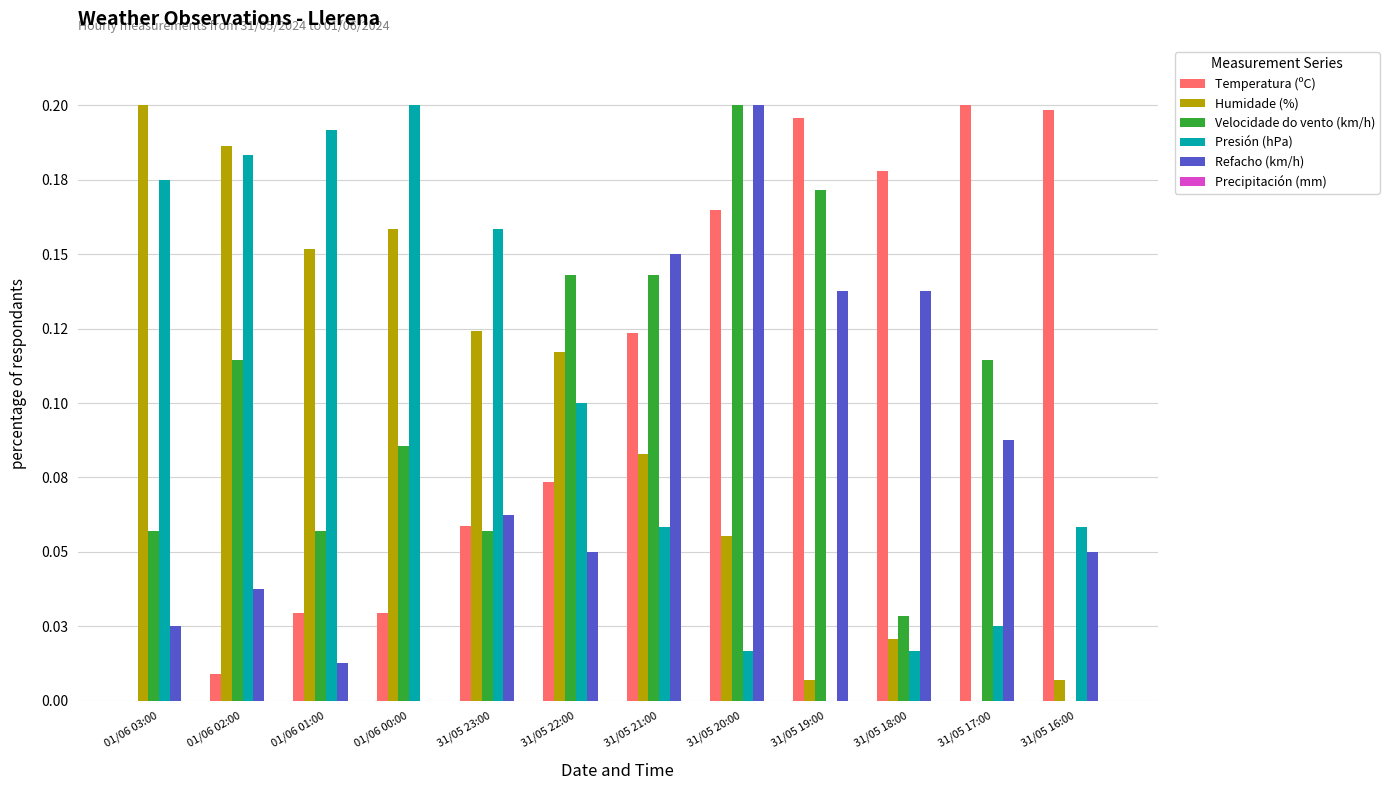

Are the bars grouped side by side (vs. stacked)?

Yes